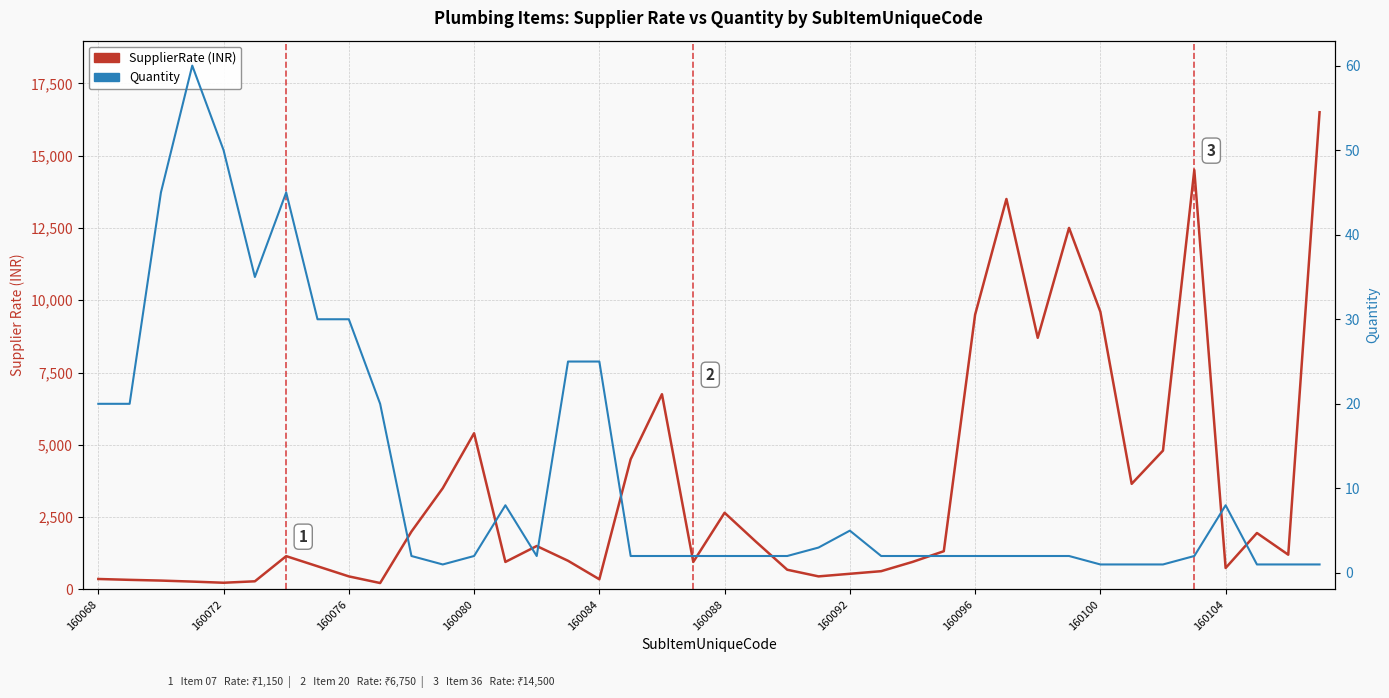

What is the smallest value displayed?

1